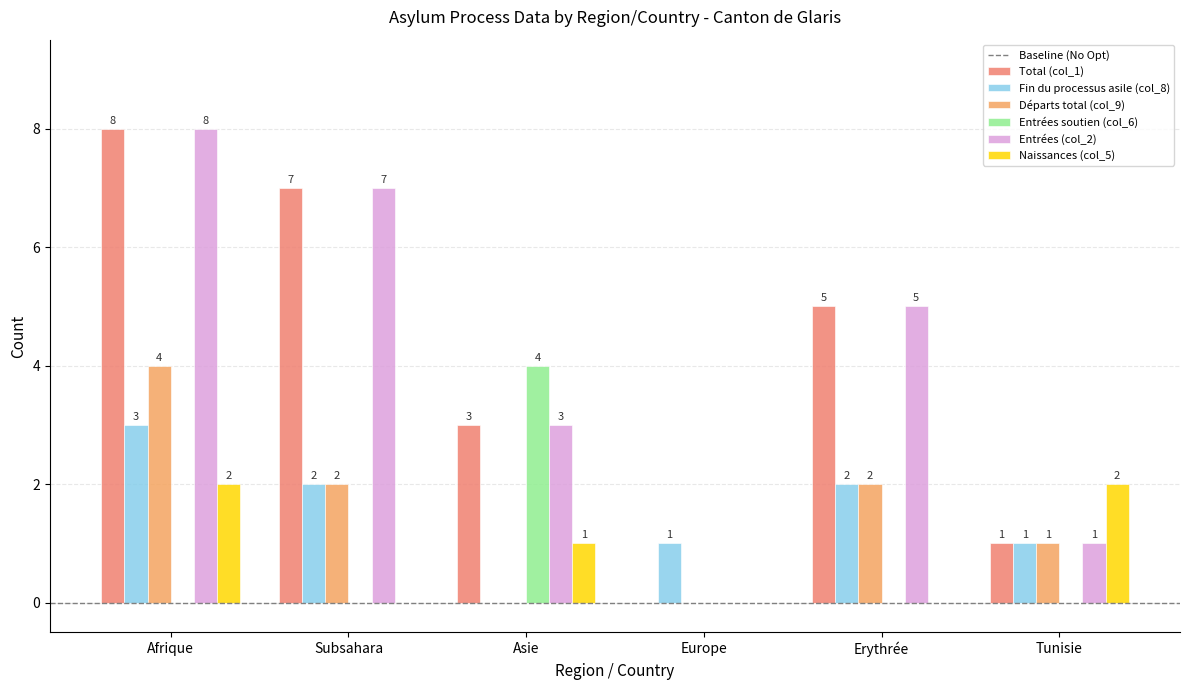

What is the difference between the highest and lowest values at Tunisie?

2